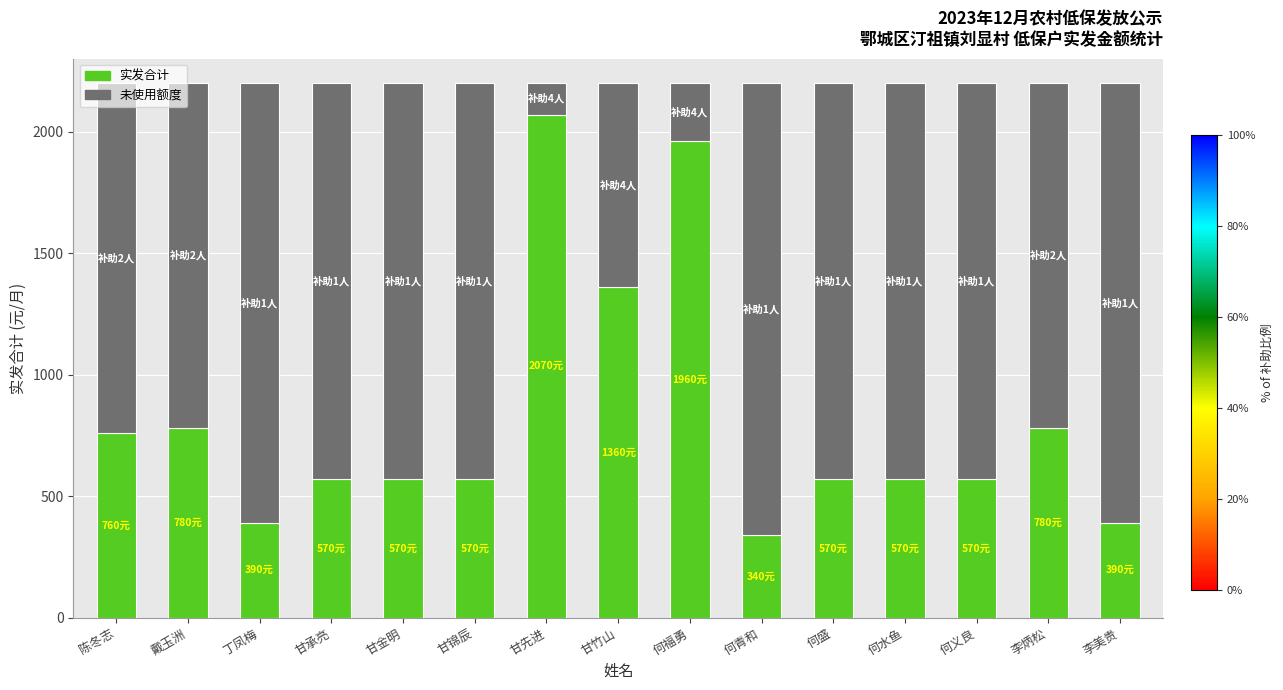

True or false: 实发合计 has a value of 760 at 陈冬志.

True